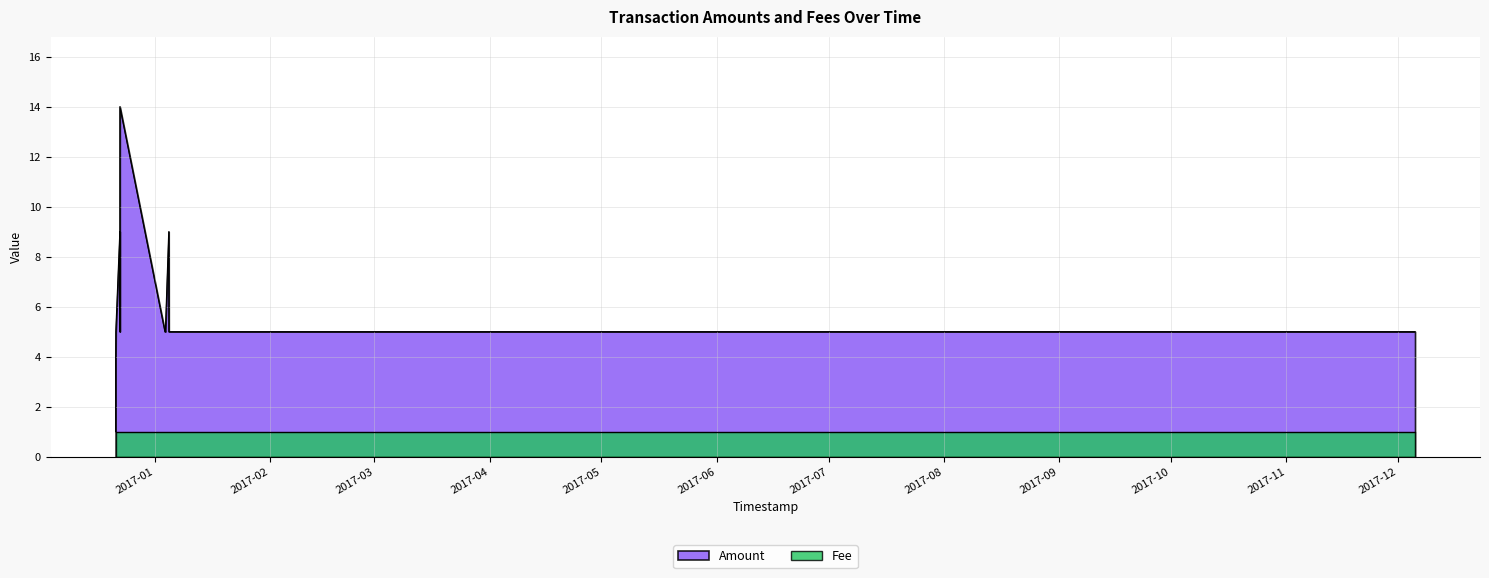

What is the change in value from 2017-01-03 20:34:41 to 2017-01-04 18:20:28?

+4